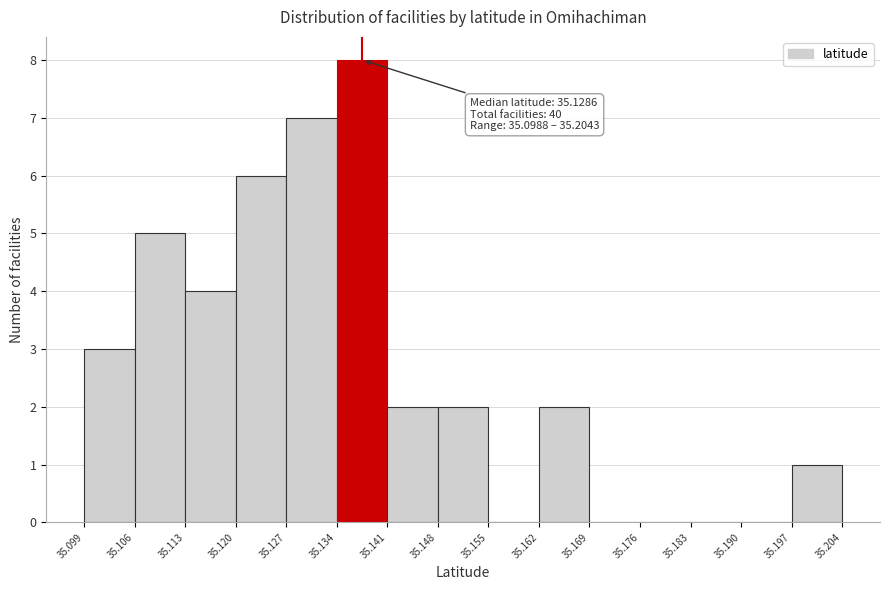

Over which range of the x-axis is the bar tallest?

35.134 to 35.141